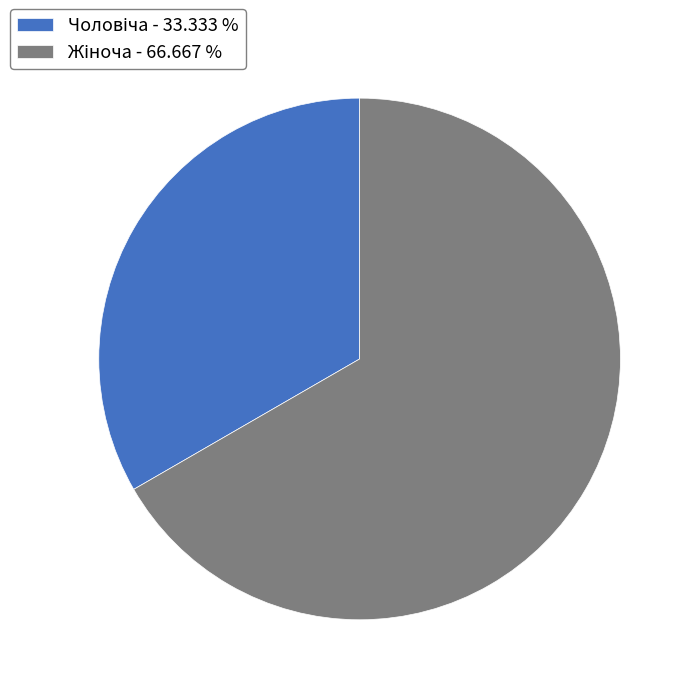

Is there any slice that represents more than half of the pie?

Yes